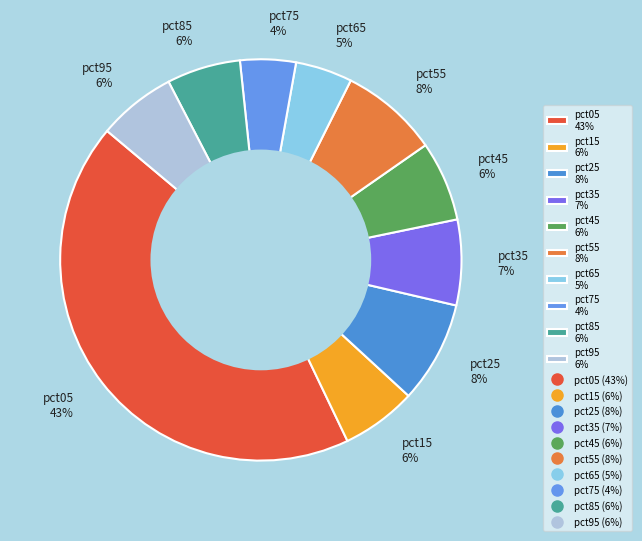

Does any single category account for the majority?

No